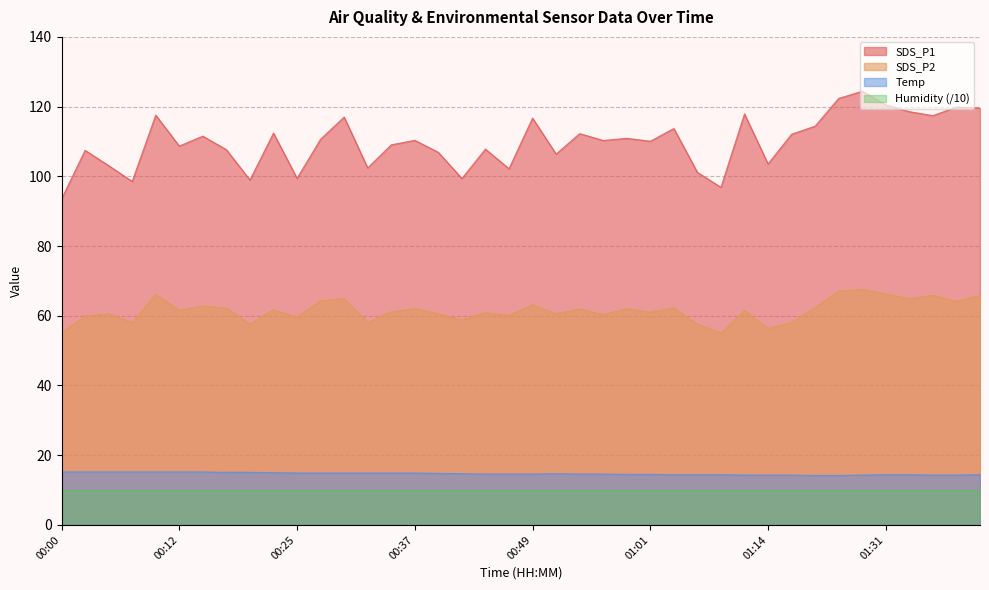

At which category does the chart reach its peak across all series?

01:28